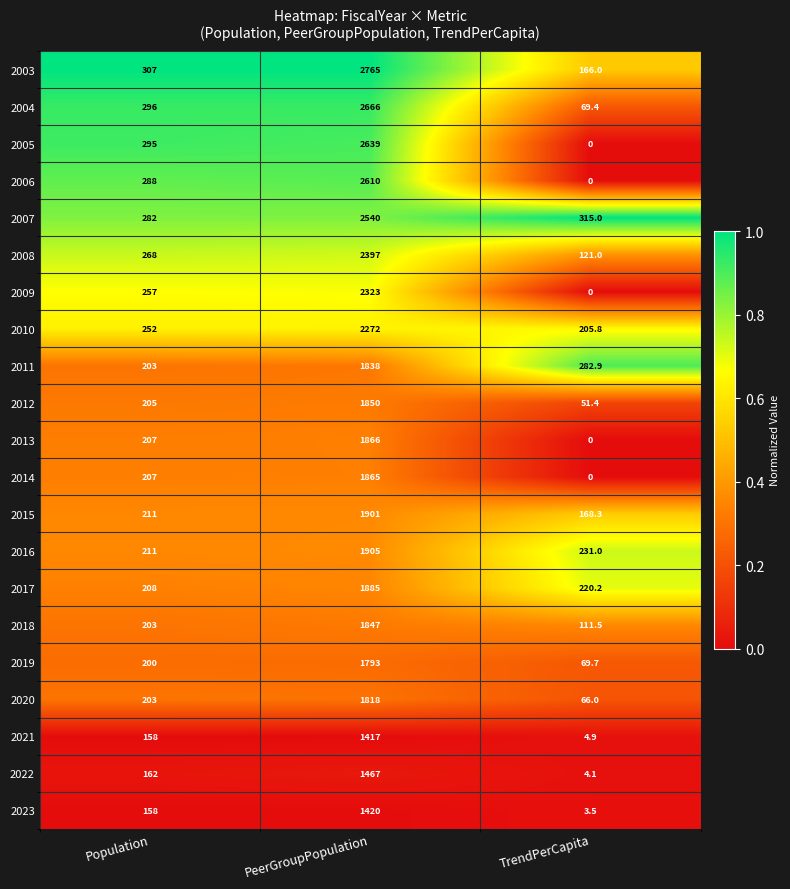

Which series has the largest range (max minus min)?

2005